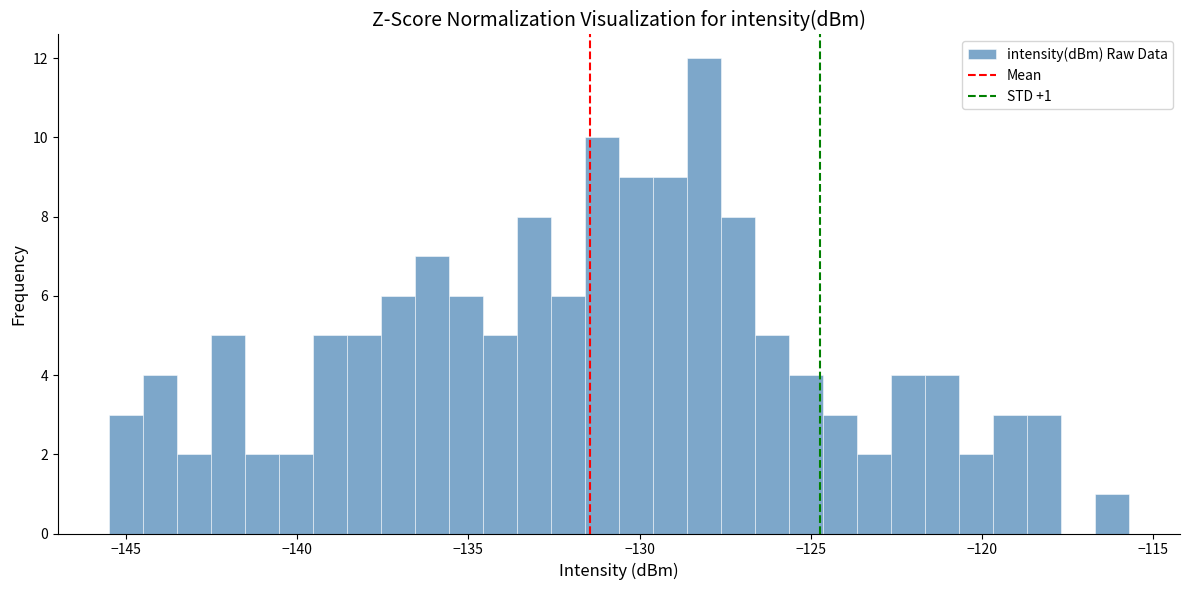

Around what value on the x-axis is the tallest bar? Give the approximate position of its centre, as read against the axis.

-128.0